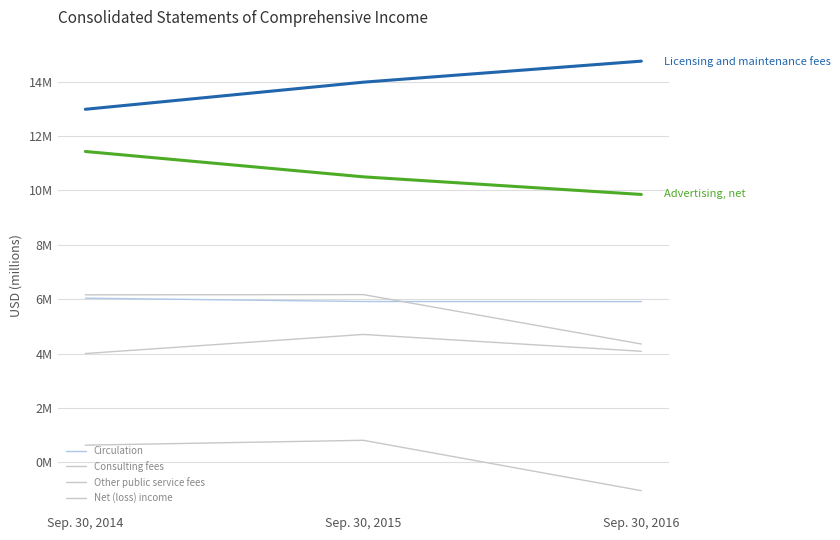

Is it true that Advertising, net equals 11.4 at Sep. 30, 2014?

True